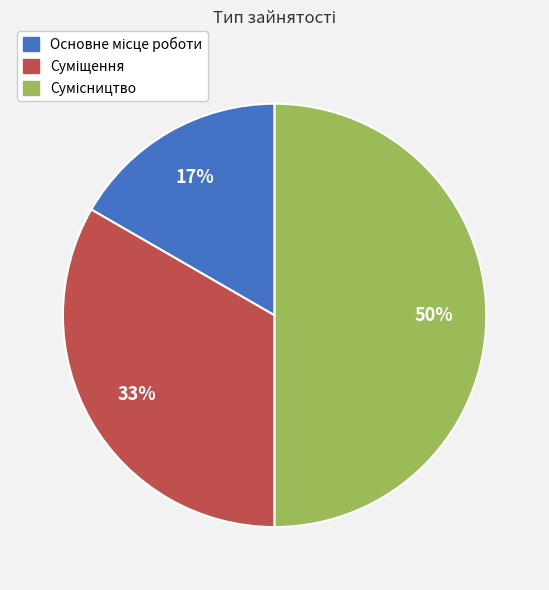

To the nearest percent, what is the difference between the largest and smallest slice percentages?

33%